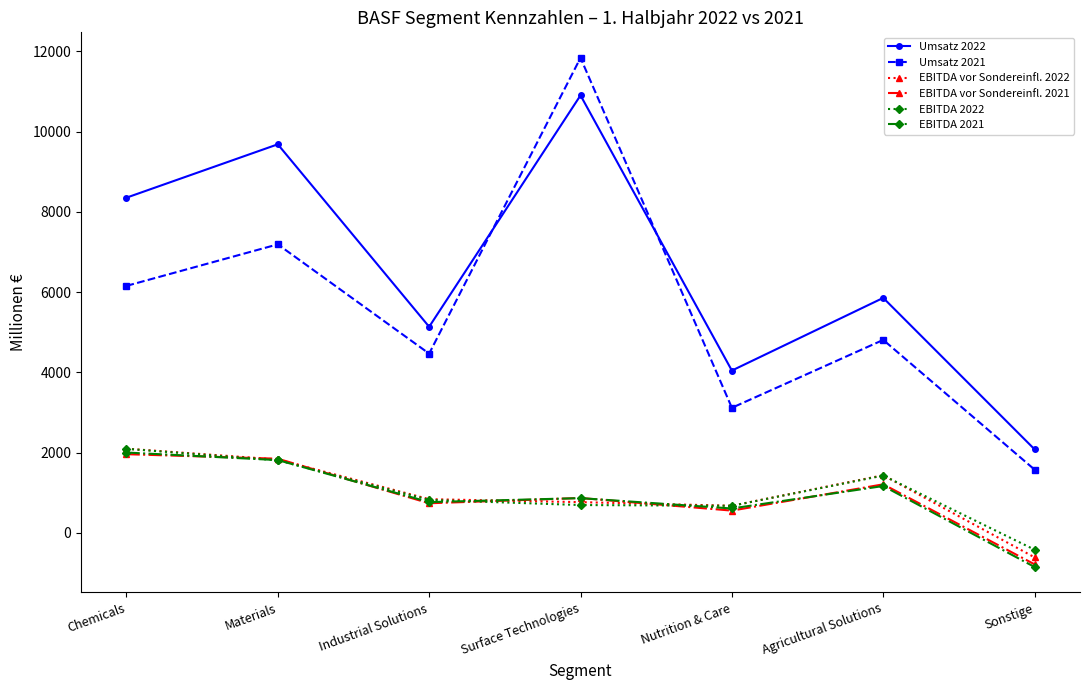

At which label does EBITDA 2022 first exceed 822?

Chemicals